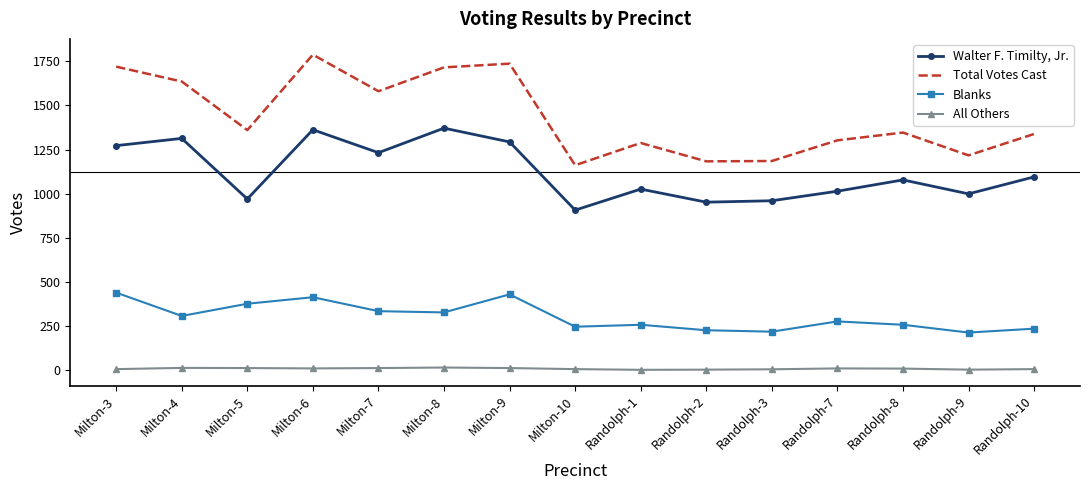

Is the value of Total Votes Cast at Milton-9 greater than the value of All Others at Randolph-9?

Yes